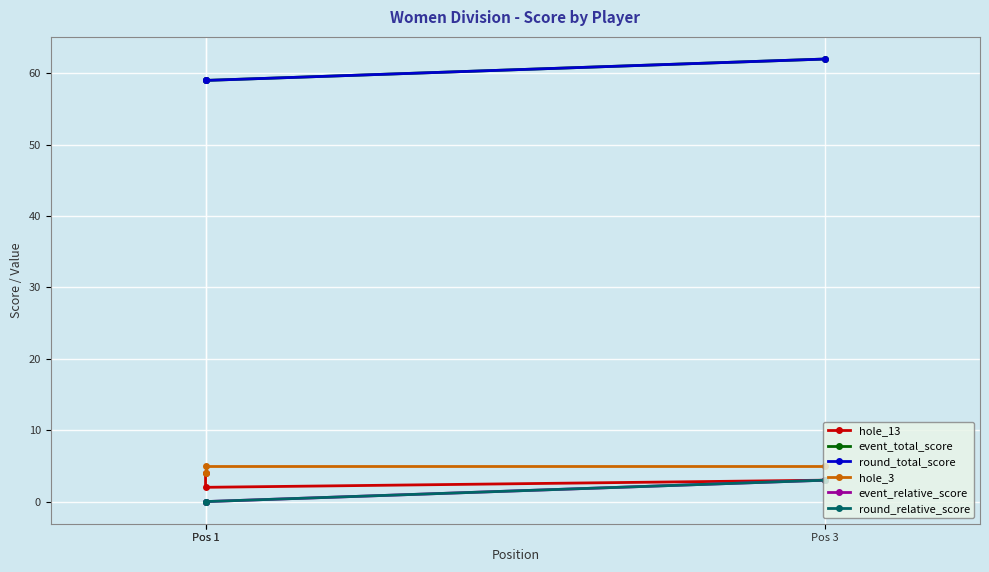

Reading left to right, transcribe all the data shown in this chart.

hole_13: Pos 1=4	Pos 1=2	Pos 3=3
event_total_score: Pos 1=59	Pos 1=59	Pos 3=62
round_total_score: Pos 1=59	Pos 1=59	Pos 3=62
hole_3: Pos 1=4	Pos 1=5	Pos 3=5
event_relative_score: Pos 1=0	Pos 1=0	Pos 3=3
round_relative_score: Pos 1=0	Pos 1=0	Pos 3=3